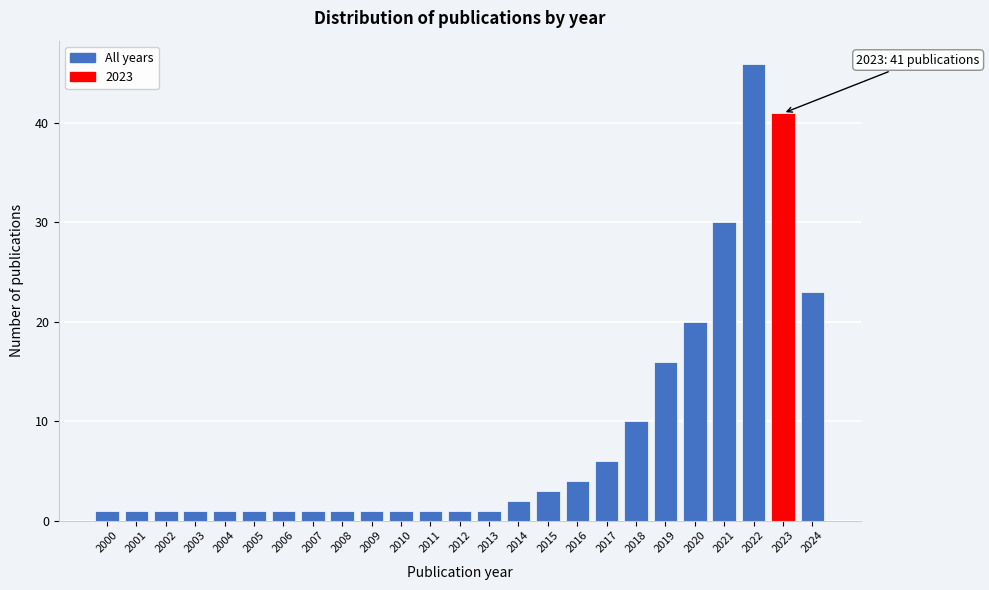

Reading left to right, transcribe all the data shown in this chart.

1	1	1	1	1	1	1	1	1	1	1	1	1	1	2	3	4	6	10	16	20	30	46	41	23